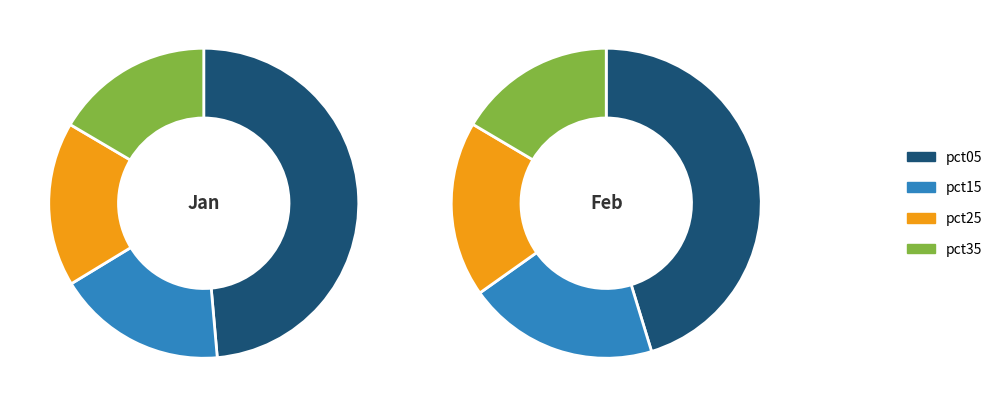

Which series has the widest spread of values?

Jan